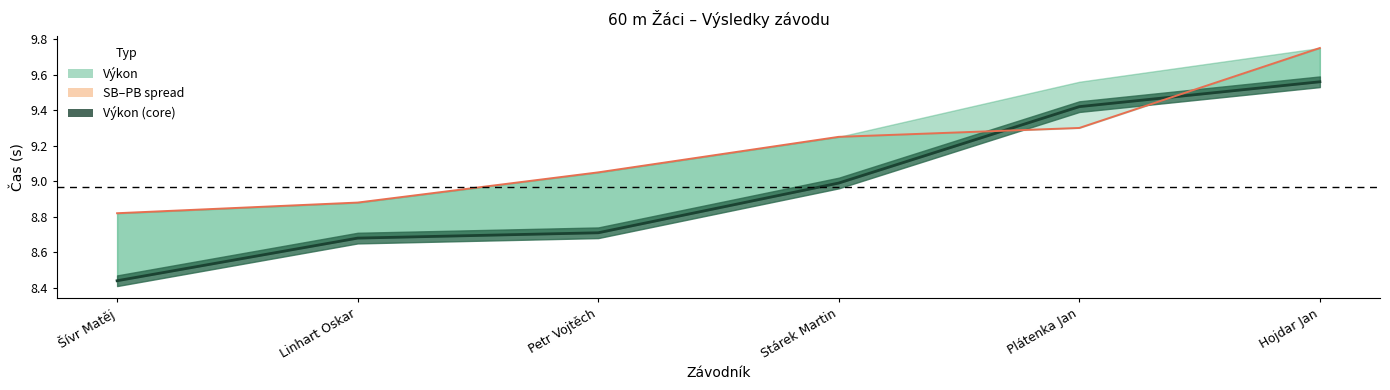

What is the difference between the second highest and second lowest values in the Výkon series?

0.7